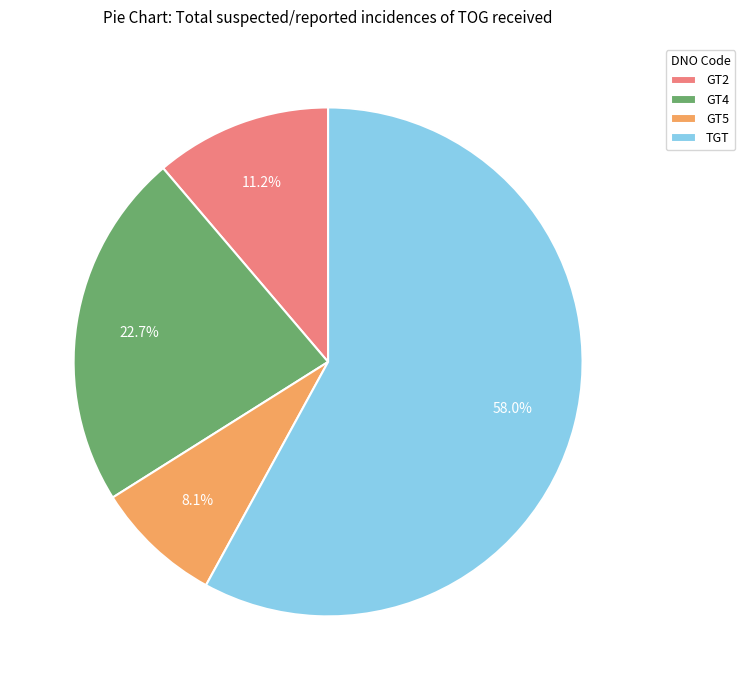

To the nearest percent, what is the difference between the GT5 and GT2 slice percentages?

3%